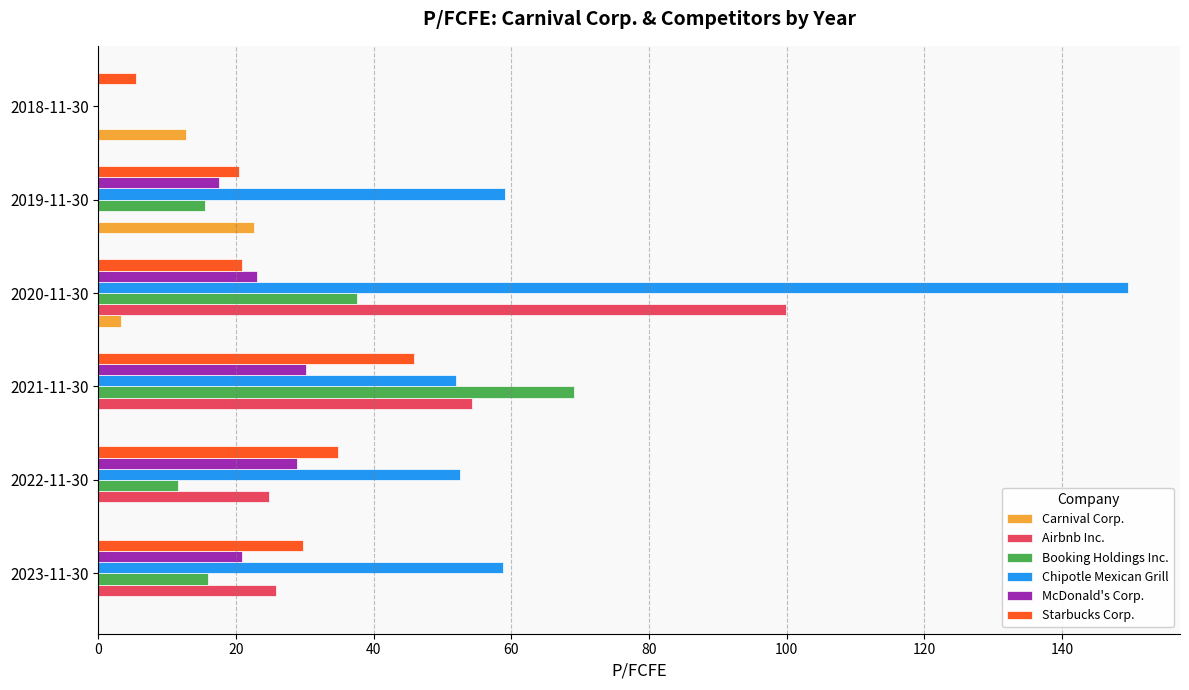

The value of Chipotle Mexican Grill at 2021-11-30 is 29.2. True or false?

False